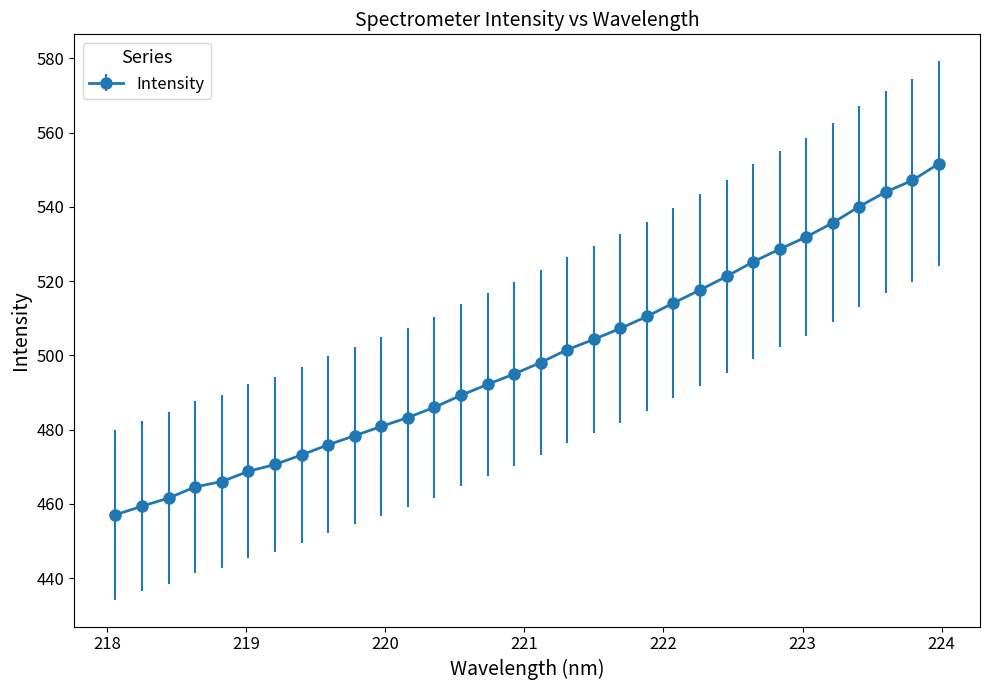

What is the value of the 18th point from the left?

501.5